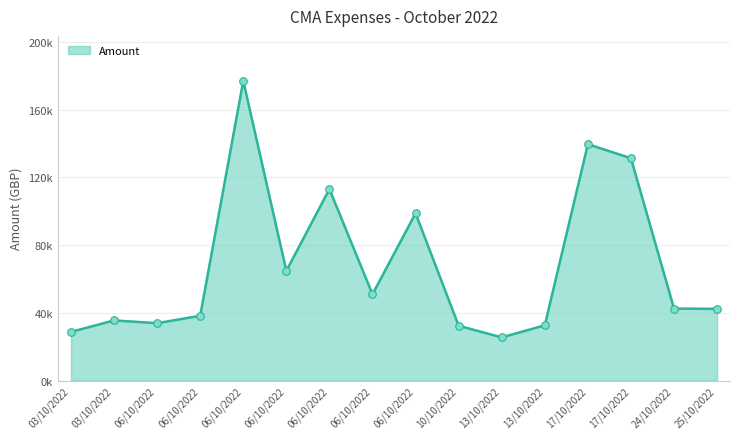

What is the change in value from 06/10/2022 to 06/10/2022?

+143121.6